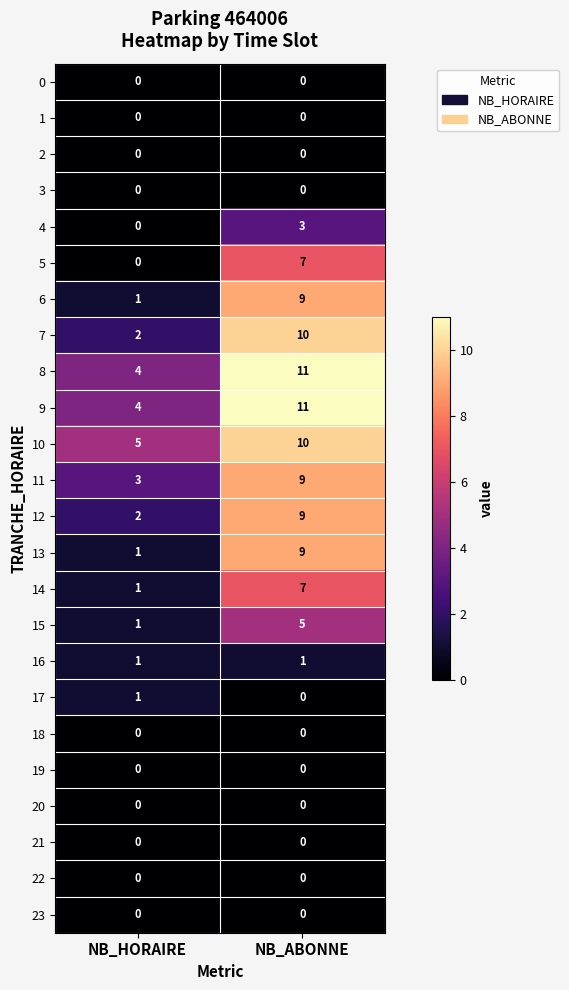

The 11 series shows 9 at NB_ABONNE. True or false?

True